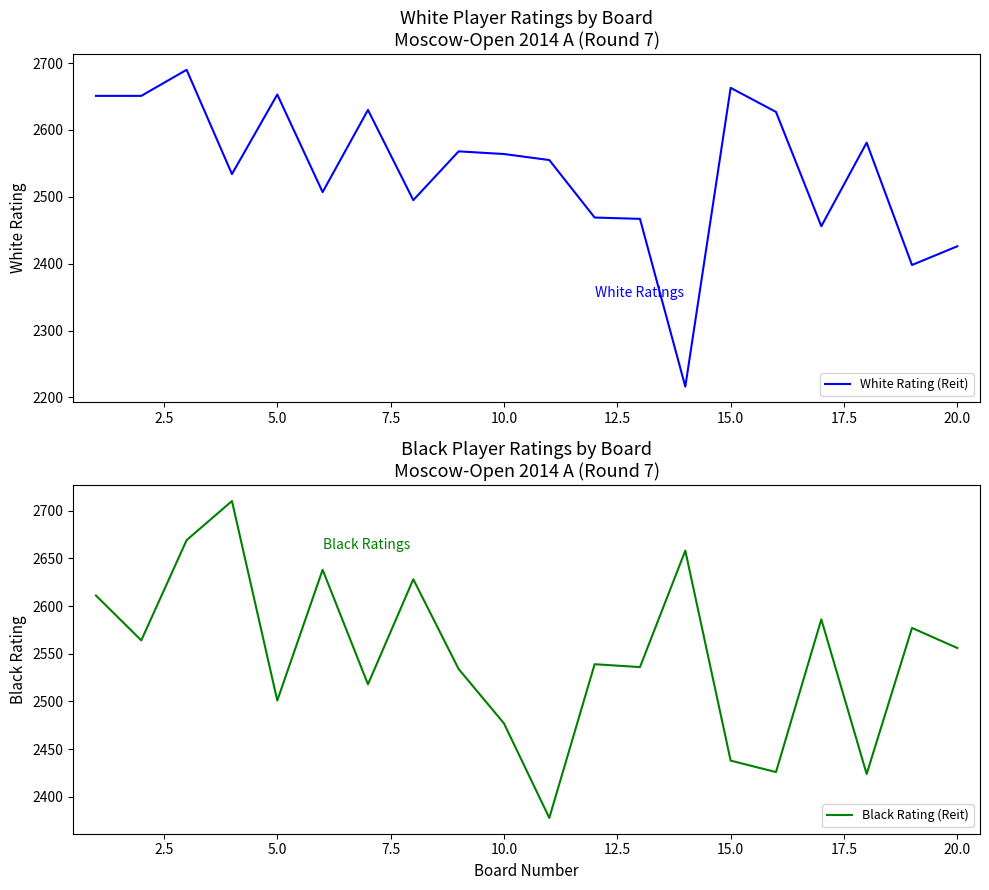

The Black Rating (Reit) series shows 2438 at 15.0. True or false?

True